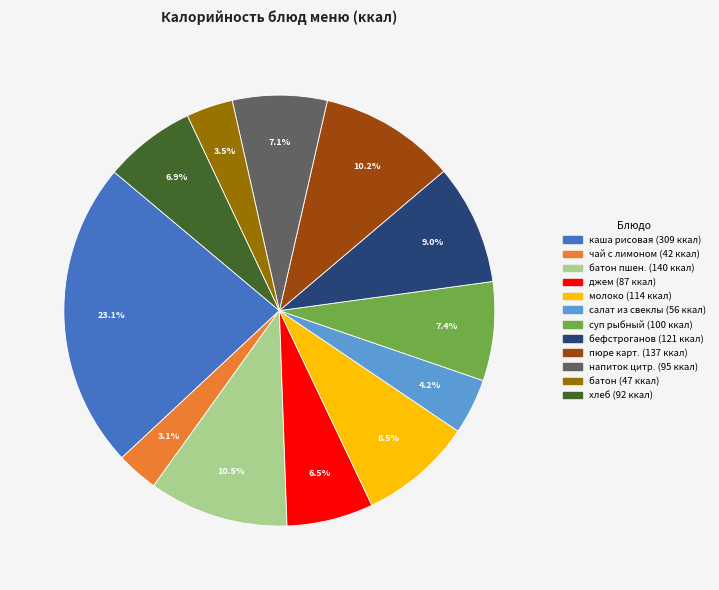

Is there a majority slice in this chart?

No